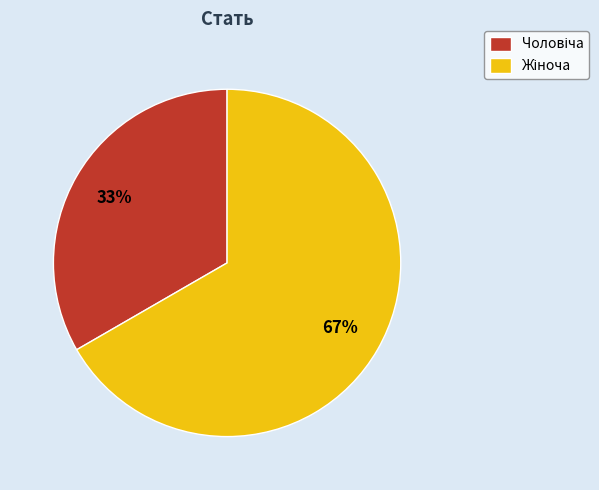

Is there a majority slice in this chart?

Yes